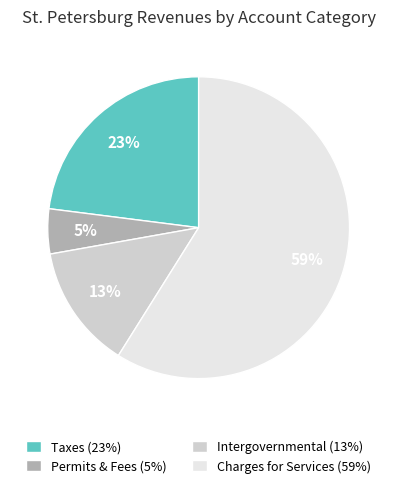

Is there any slice that represents more than half of the pie?

Yes